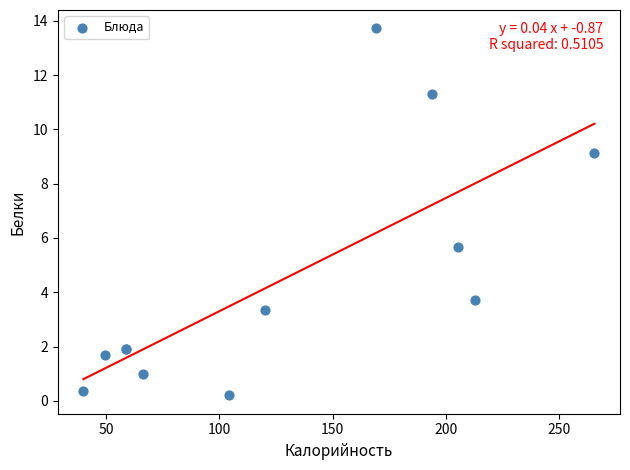

What Y value in the scatter plot is closest to 6?

5.7